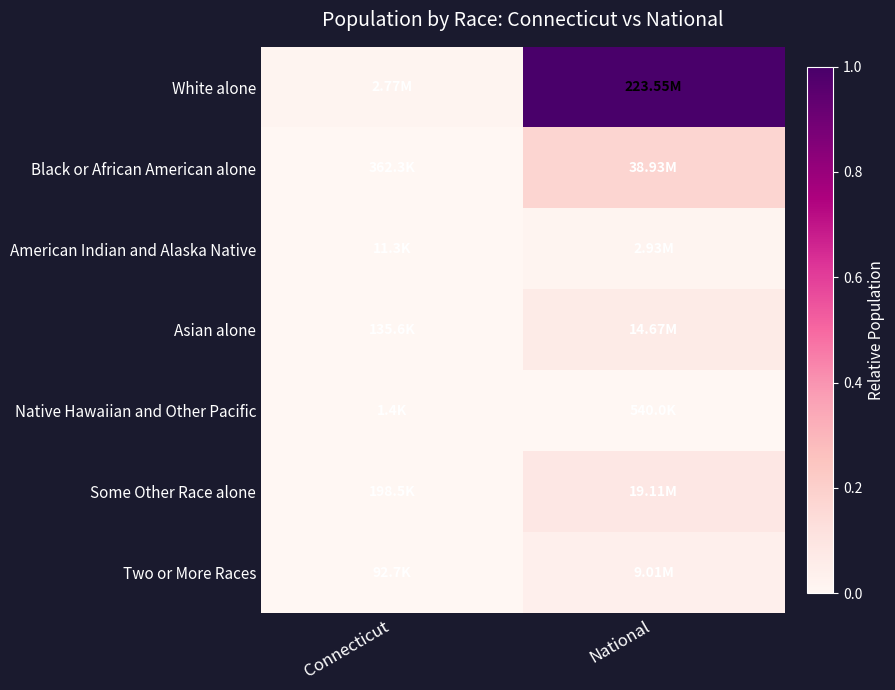

Between Connecticut and National, which series saw the biggest shift?

White alone